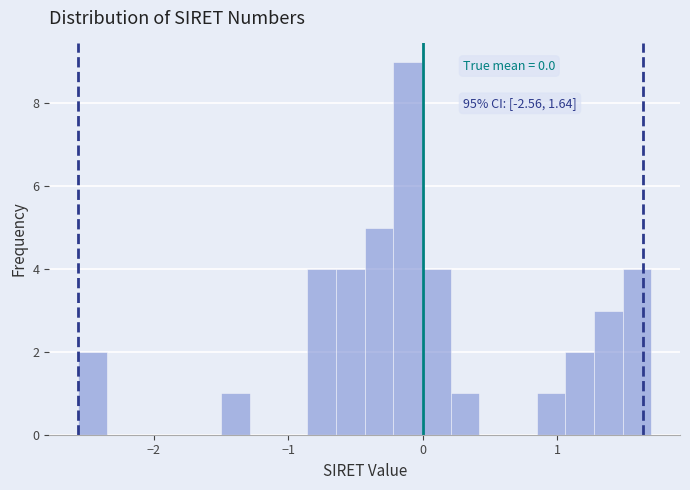

Read against the x-axis, roughly where is the centre of the tallest bar?

-0.1